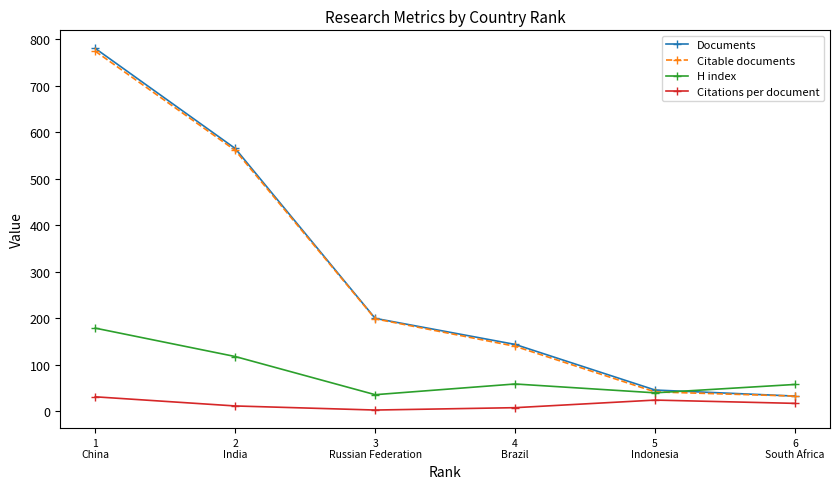

What is the value of the Citable documents point at the 3rd from the left?

199.0